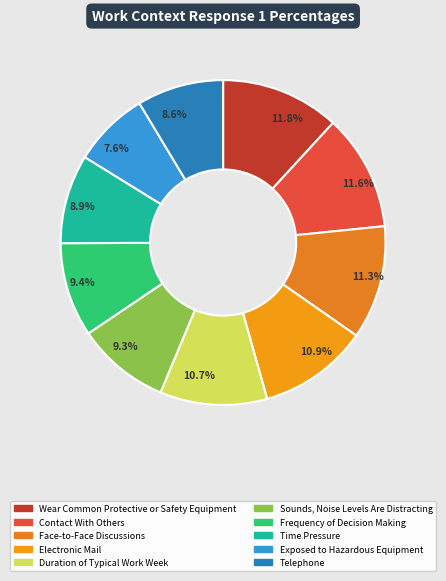

To the nearest percent, what percentage of the pie is Electronic Mail?

11%